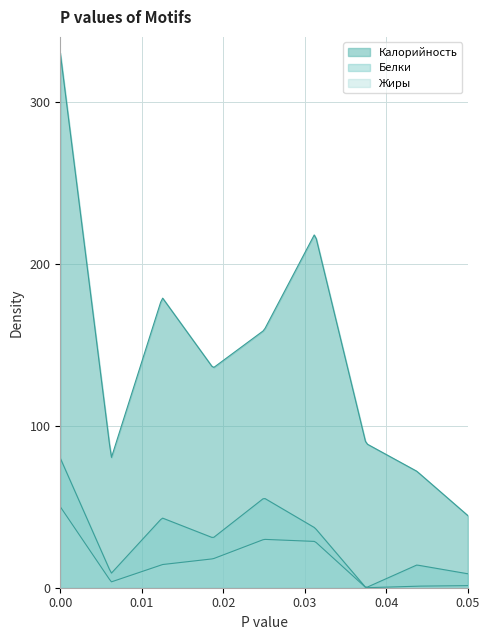

The value of Калорийность at биточки с соусом is 216.0. True or false?

False